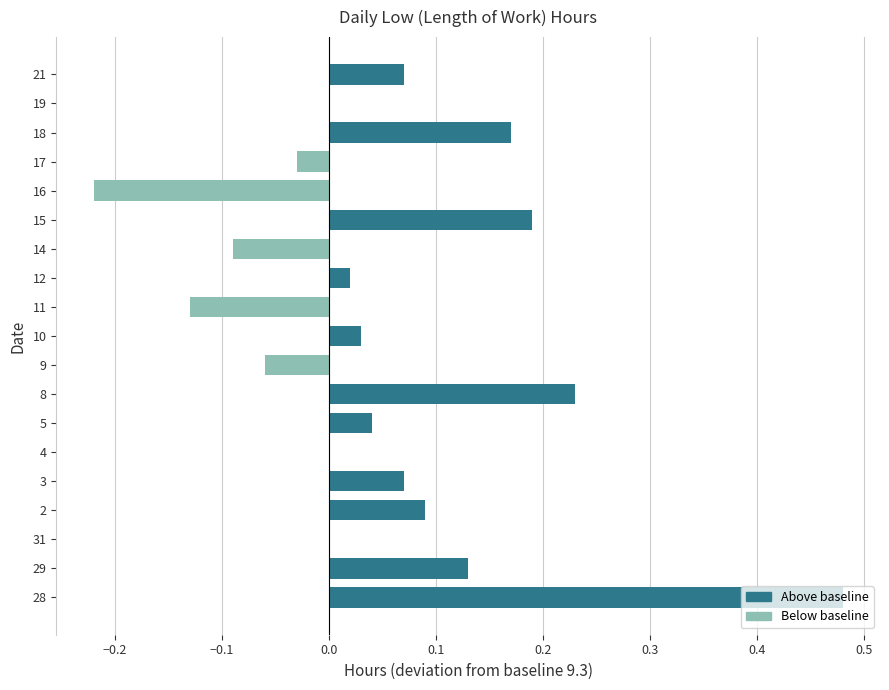

What is the sum of all values?

1.0